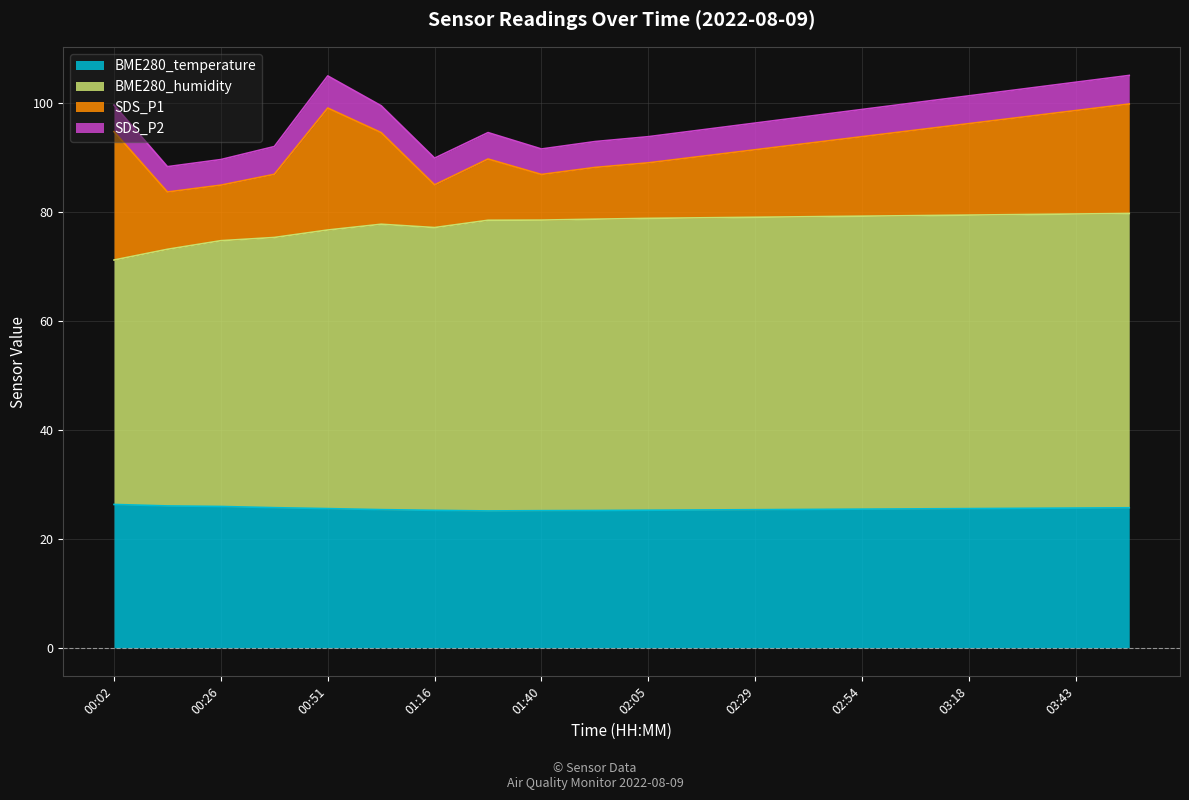

Does the chart display data point markers on the line(s)?

No